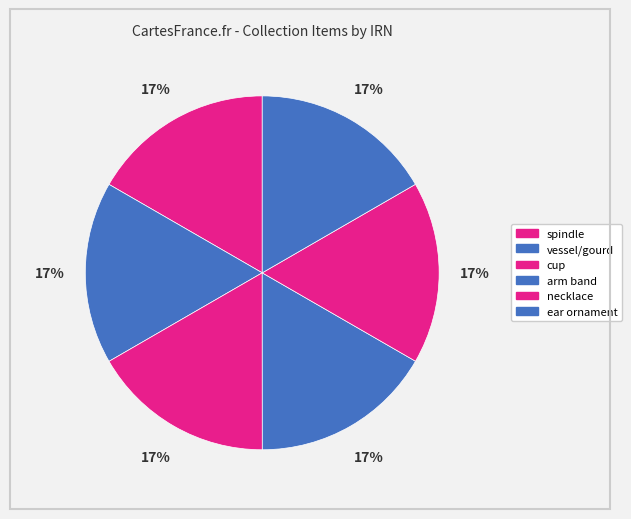

Which category has the biggest portion of the pie?

arm band